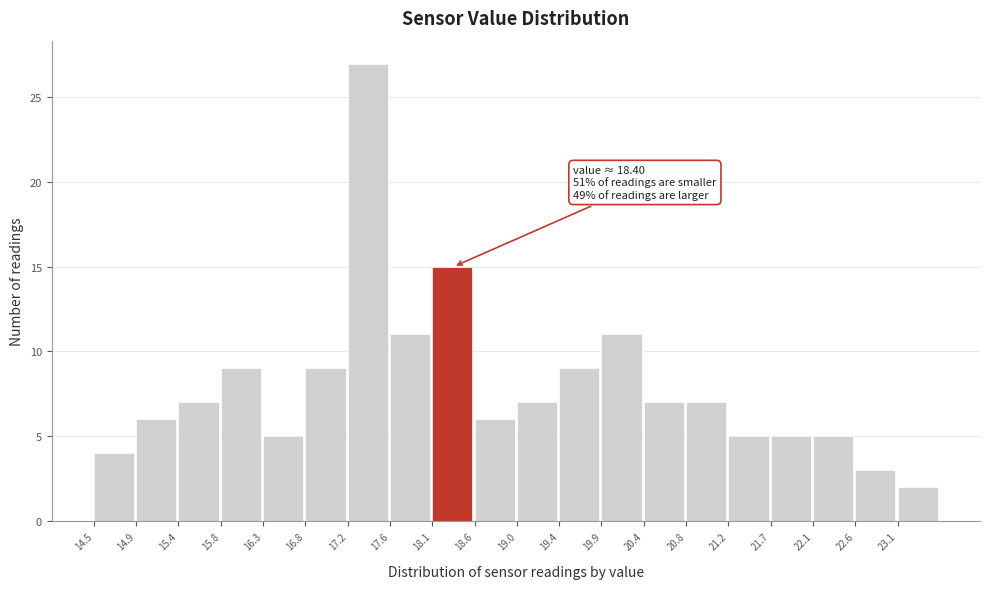

Which range on the x-axis has the tallest bar?

17.20 to 17.65